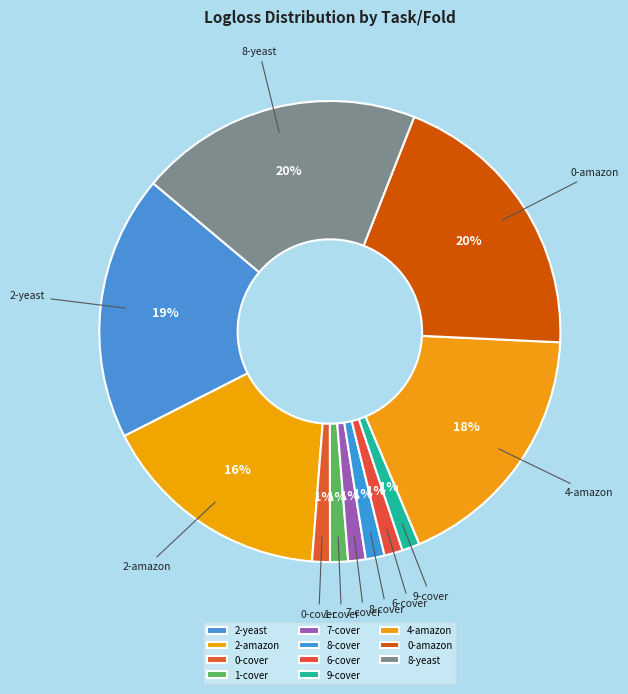

Count the number of slices in the pie.

11